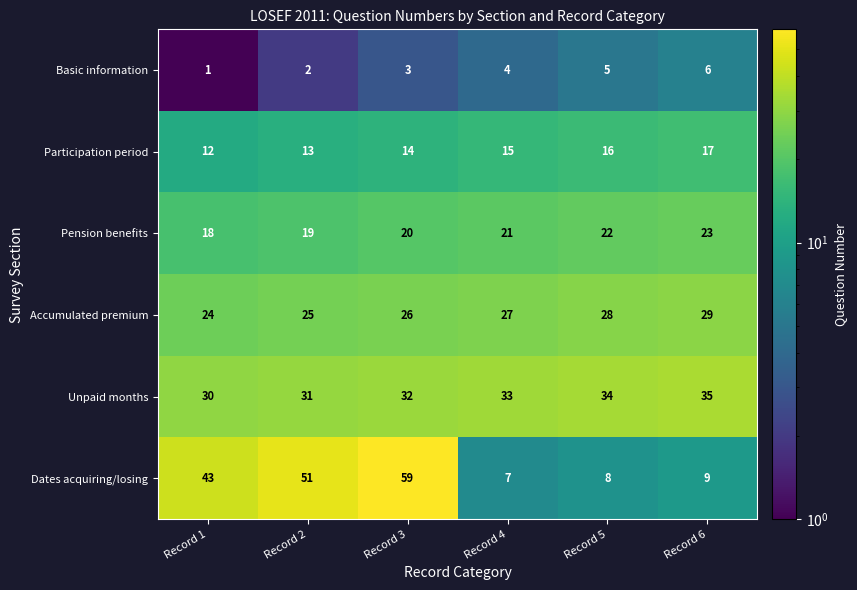

Is it true that Dates acquiring/losing equals 9 at Record 6?

True